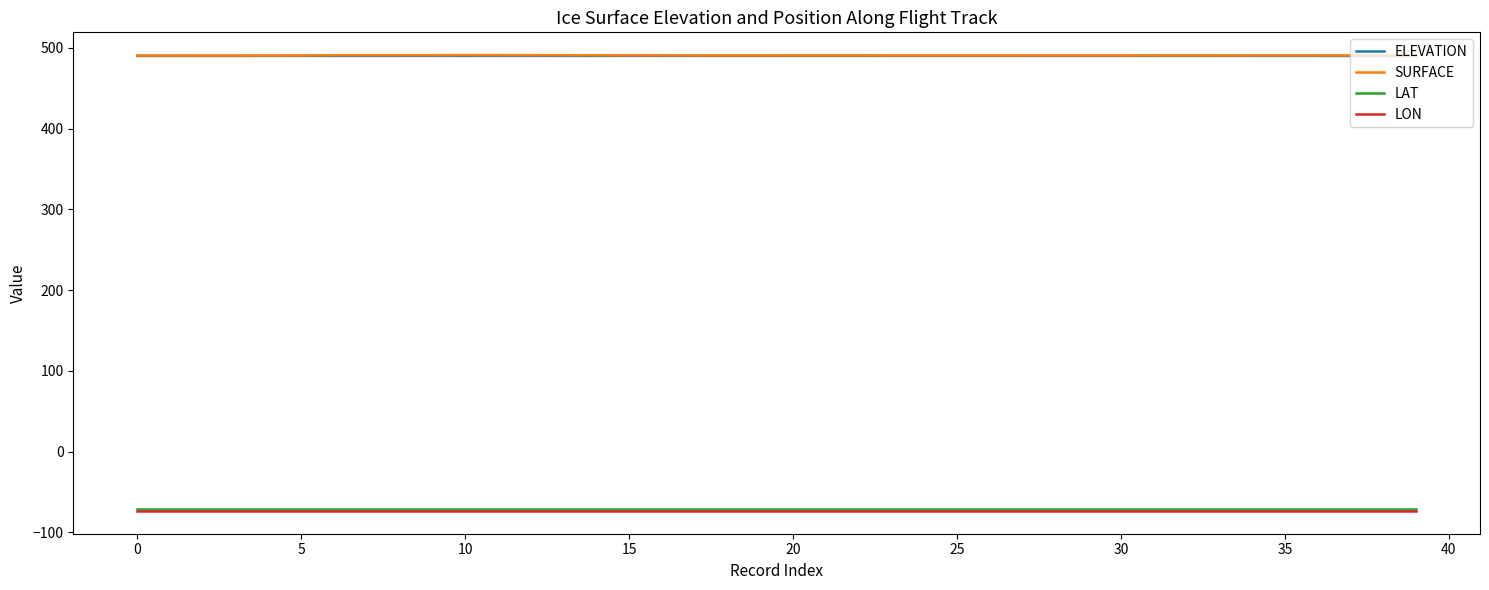

True or false: LON and SURFACE cross at least once.

False